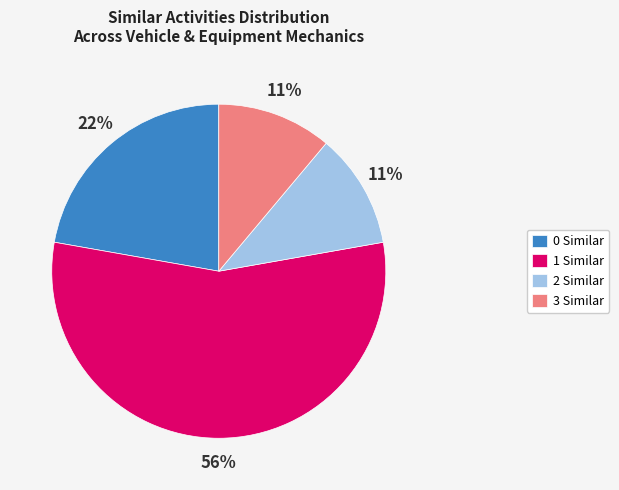

To the nearest percent, what is the average slice percentage?

25%